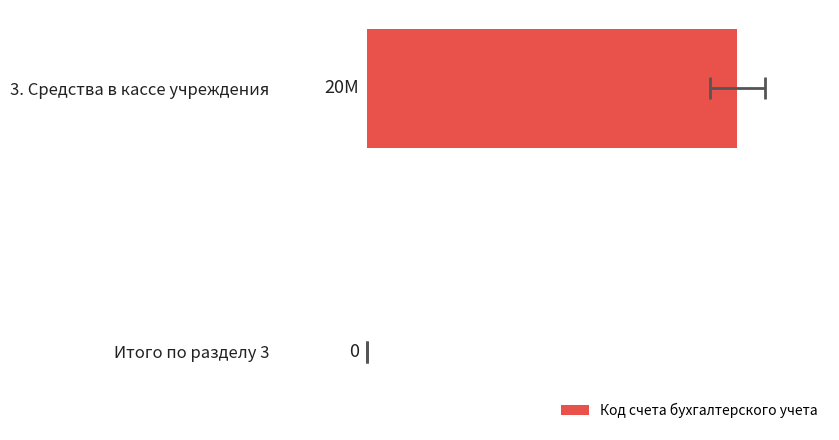

List the labels in order of value, largest first.

3. Средства в кассе учреждения, Итого по разделу 3